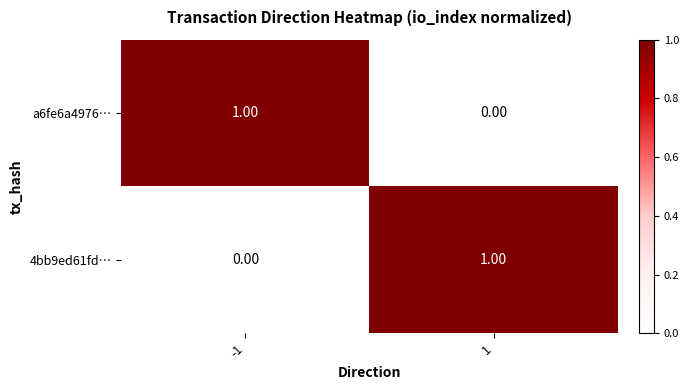

Rank the series at -1 from highest to lowest value.

a6fe6a4976…, 4bb9ed61fd…